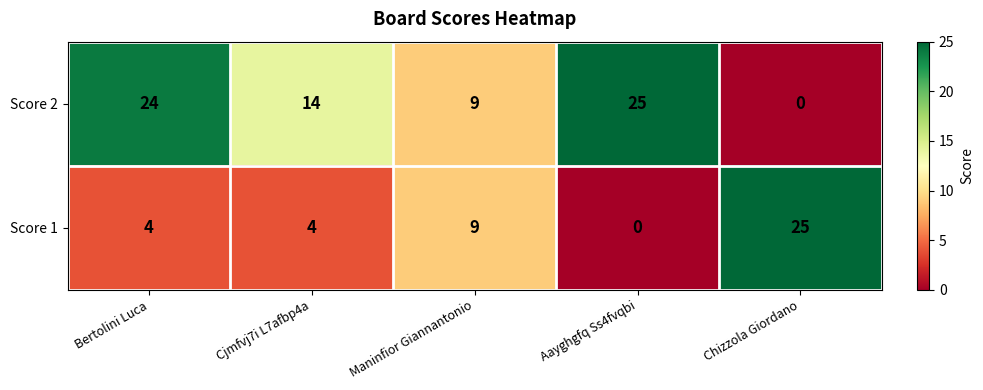

Is it true that Score 1 equals 25 at Chizzola Giordano?

True